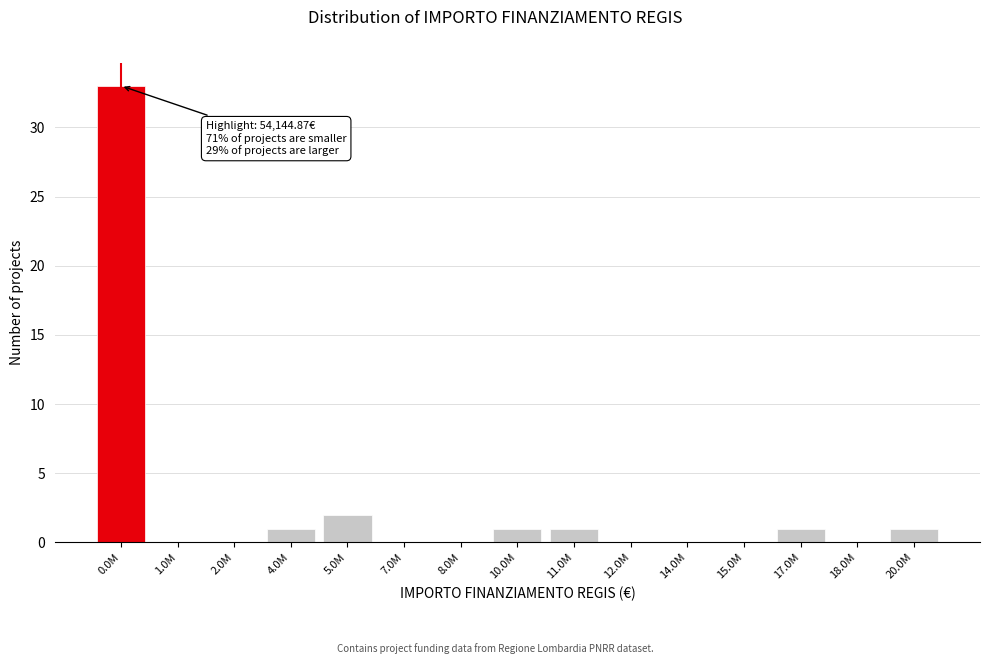

Reading left to right, extract all data points from this chart.

0.0M=33	1.0M=0	2.0M=0	4.0M=1	5.0M=2	7.0M=0	8.0M=0	10.0M=1	11.0M=1	12.0M=0	14.0M=0	15.0M=0	17.0M=1	18.0M=0	20.0M=1